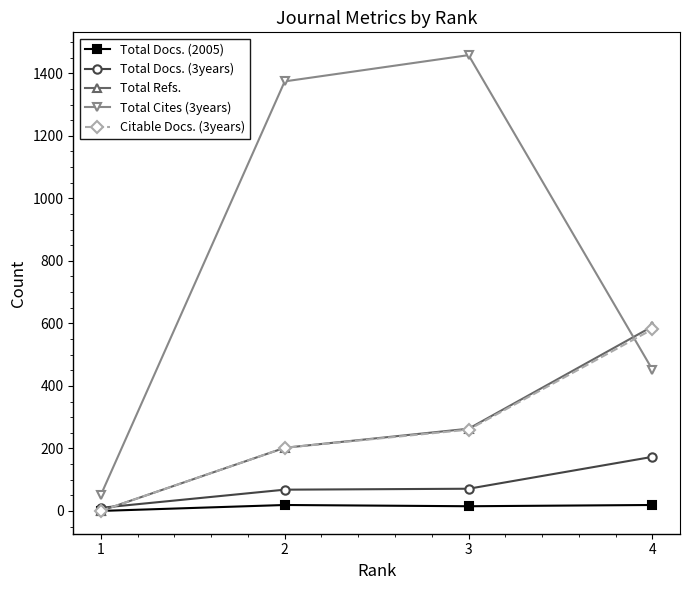

What is the difference between the Total Refs. values at 4 and 2?

388